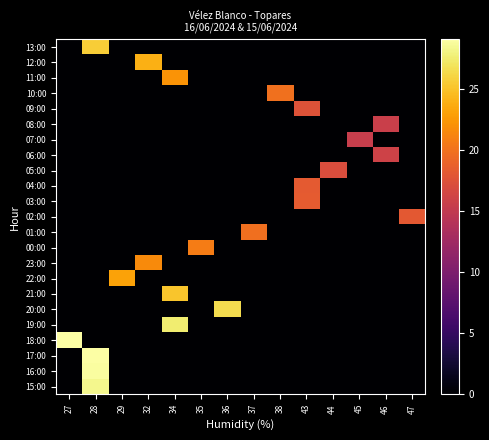

Reading left to right, what are all the values shown in this chart?

13:00: 27=0.0	28=25.6	29=0.0	32=0.0	34=0.0	35=0.0	36=0.0	37=0.0	38=0.0	43=0.0	44=0.0	45=0.0	46=0.0	47=0.0
12:00: 27=0.0	28=0.0	29=0.0	32=23.9	34=0.0	35=0.0	36=0.0	37=0.0	38=0.0	43=0.0	44=0.0	45=0.0	46=0.0	47=0.0
11:00: 27=0.0	28=0.0	29=0.0	32=0.0	34=22.2	35=0.0	36=0.0	37=0.0	38=0.0	43=0.0	44=0.0	45=0.0	46=0.0	47=0.0
10:00: 27=0.0	28=0.0	29=0.0	32=0.0	34=0.0	35=0.0	36=0.0	37=0.0	38=20.0	43=0.0	44=0.0	45=0.0	46=0.0	47=0.0
09:00: 27=0.0	28=0.0	29=0.0	32=0.0	34=0.0	35=0.0	36=0.0	37=0.0	38=0.0	43=17.6	44=0.0	45=0.0	46=0.0	47=0.0
08:00: 27=0.0	28=0.0	29=0.0	32=0.0	34=0.0	35=0.0	36=0.0	37=0.0	38=0.0	43=0.0	44=0.0	45=0.0	46=15.8	47=0.0
07:00: 27=0.0	28=0.0	29=0.0	32=0.0	34=0.0	35=0.0	36=0.0	37=0.0	38=0.0	43=0.0	44=0.0	45=15.5	46=0.0	47=0.0
06:00: 27=0.0	28=0.0	29=0.0	32=0.0	34=0.0	35=0.0	36=0.0	37=0.0	38=0.0	43=0.0	44=0.0	45=0.0	46=16.1	47=0.0
05:00: 27=0.0	28=0.0	29=0.0	32=0.0	34=0.0	35=0.0	36=0.0	37=0.0	38=0.0	43=0.0	44=17.1	45=0.0	46=0.0	47=0.0
04:00: 27=0.0	28=0.0	29=0.0	32=0.0	34=0.0	35=0.0	36=0.0	37=0.0	38=0.0	43=18.2	44=0.0	45=0.0	46=0.0	47=0.0
03:00: 27=0.0	28=0.0	29=0.0	32=0.0	34=0.0	35=0.0	36=0.0	37=0.0	38=0.0	43=18.4	44=0.0	45=0.0	46=0.0	47=0.0
02:00: 27=0.0	28=0.0	29=0.0	32=0.0	34=0.0	35=0.0	36=0.0	37=0.0	38=0.0	43=0.0	44=0.0	45=0.0	46=0.0	47=18.1
01:00: 27=0.0	28=0.0	29=0.0	32=0.0	34=0.0	35=0.0	36=0.0	37=19.8	38=0.0	43=0.0	44=0.0	45=0.0	46=0.0	47=0.0
00:00: 27=0.0	28=0.0	29=0.0	32=0.0	34=0.0	35=20.7	36=0.0	37=0.0	38=0.0	43=0.0	44=0.0	45=0.0	46=0.0	47=0.0
23:00: 27=0.0	28=0.0	29=0.0	32=21.6	34=0.0	35=0.0	36=0.0	37=0.0	38=0.0	43=0.0	44=0.0	45=0.0	46=0.0	47=0.0
22:00: 27=0.0	28=0.0	29=23.1	32=0.0	34=0.0	35=0.0	36=0.0	37=0.0	38=0.0	43=0.0	44=0.0	45=0.0	46=0.0	47=0.0
21:00: 27=0.0	28=0.0	29=0.0	32=0.0	34=25.2	35=0.0	36=0.0	37=0.0	38=0.0	43=0.0	44=0.0	45=0.0	46=0.0	47=0.0
20:00: 27=0.0	28=0.0	29=0.0	32=0.0	34=0.0	35=0.0	36=26.5	37=0.0	38=0.0	43=0.0	44=0.0	45=0.0	46=0.0	47=0.0
19:00: 27=0.0	28=0.0	29=0.0	32=0.0	34=27.6	35=0.0	36=0.0	37=0.0	38=0.0	43=0.0	44=0.0	45=0.0	46=0.0	47=0.0
18:00: 27=29.0	28=0.0	29=0.0	32=0.0	34=0.0	35=0.0	36=0.0	37=0.0	38=0.0	43=0.0	44=0.0	45=0.0	46=0.0	47=0.0
17:00: 27=0.0	28=29.1	29=0.0	32=0.0	34=0.0	35=0.0	36=0.0	37=0.0	38=0.0	43=0.0	44=0.0	45=0.0	46=0.0	47=0.0
16:00: 27=0.0	28=28.9	29=0.0	32=0.0	34=0.0	35=0.0	36=0.0	37=0.0	38=0.0	43=0.0	44=0.0	45=0.0	46=0.0	47=0.0
15:00: 27=0.0	28=28.4	29=0.0	32=0.0	34=0.0	35=0.0	36=0.0	37=0.0	38=0.0	43=0.0	44=0.0	45=0.0	46=0.0	47=0.0